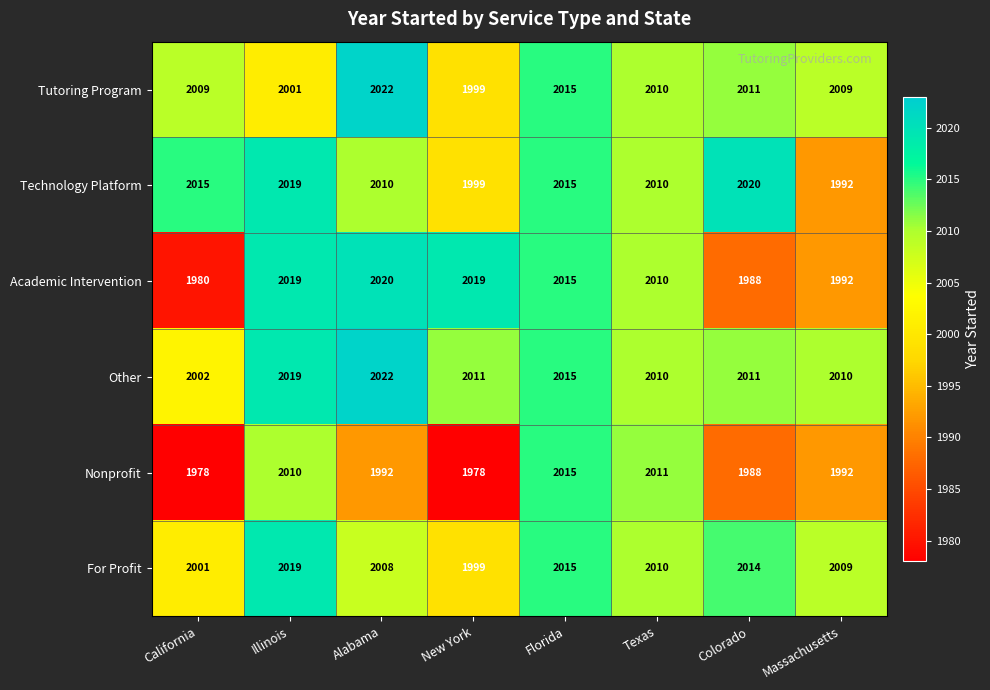

What is the smallest value displayed?

1978